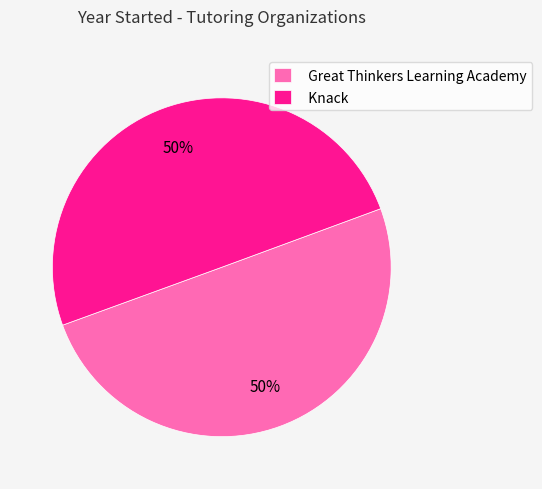

The Great Thinkers Learning Academy slice represents 50% of the pie. True or false?

True